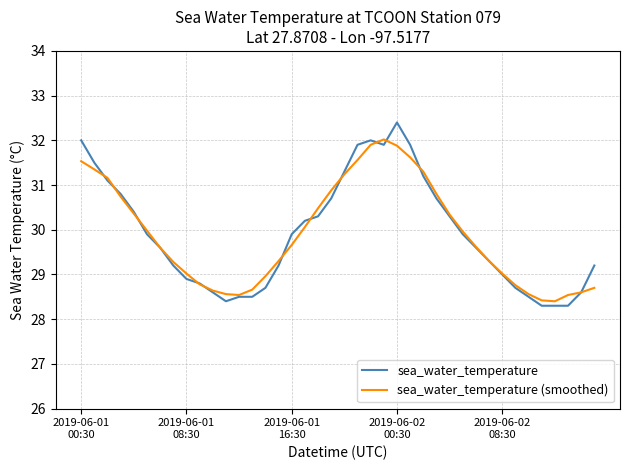

Does the chart have visible grid lines?

Yes